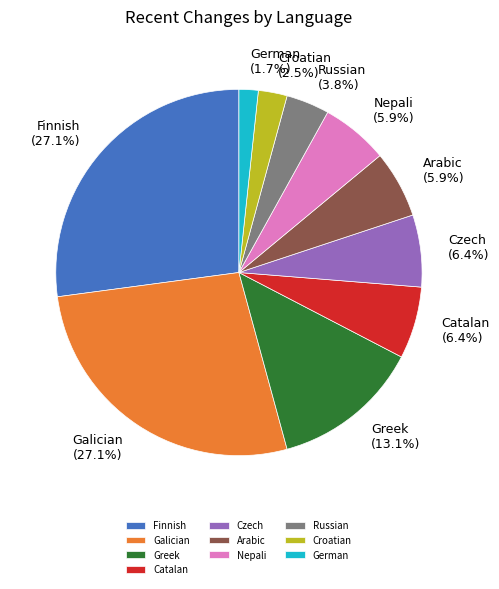

Is Finnish the majority of the pie?

No